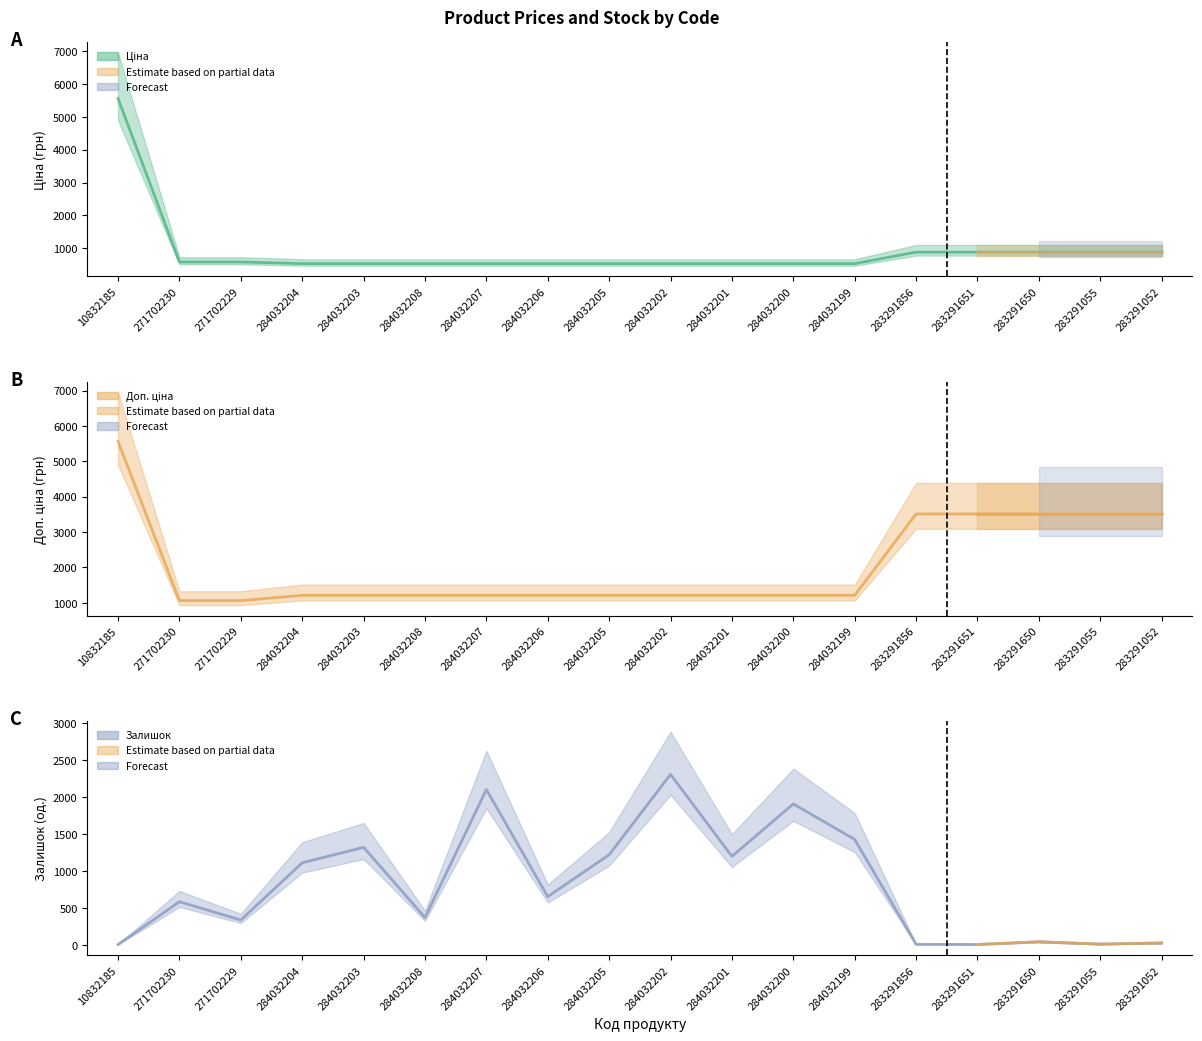

After their last crossing, which series has the higher values: Залишок or Ціна?

Ціна